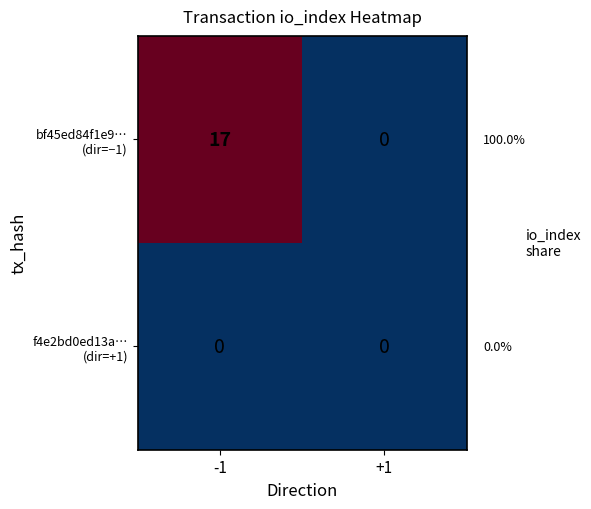

What is the spread (max minus min) of values at -1?

17